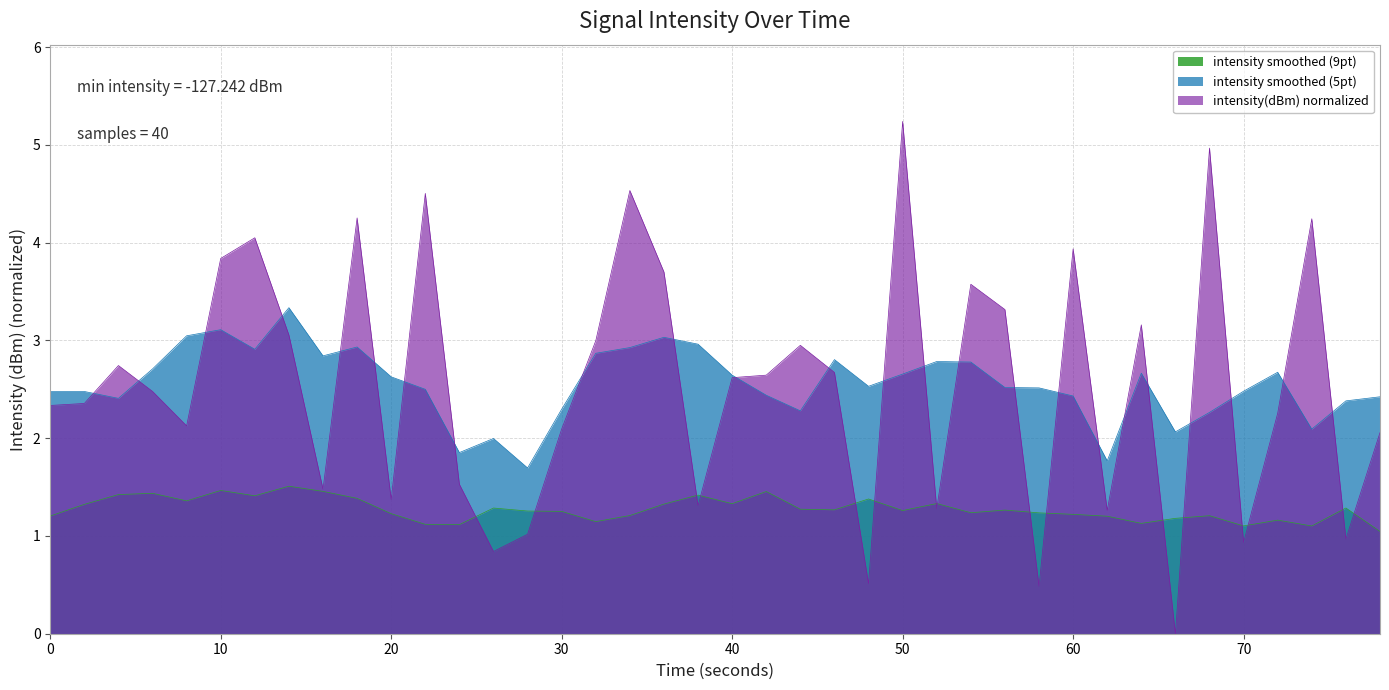

True or false: intensity smoothed (5pt) has a value of 3.6 at 0.

False